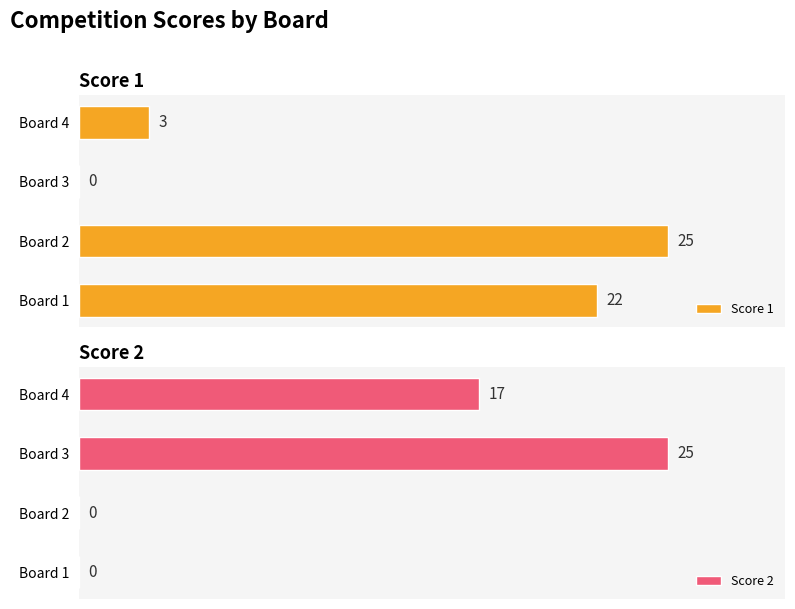

Does the chart contain any negative values?

No